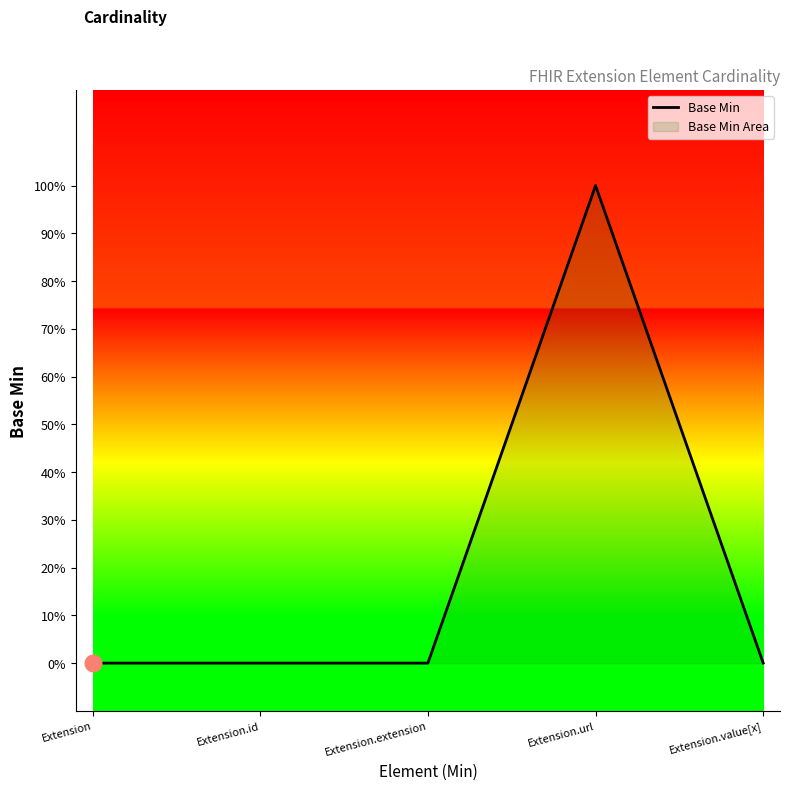

List the labels in order of value, largest first.

Extension.url, Extension, Extension.id, Extension.extension, Extension.value[x]